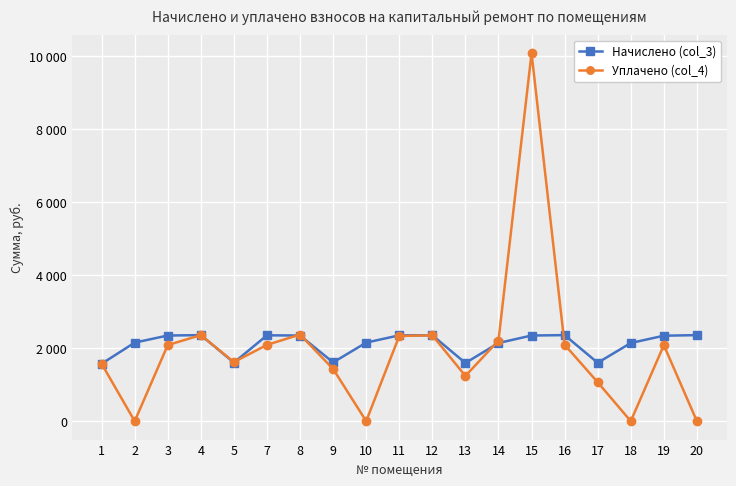

Does the chart have visible grid lines?

Yes